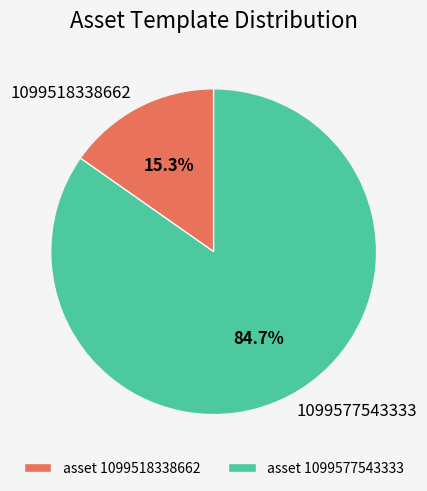

What percentage is the 1099577543333 slice, to the nearest percent?

85%